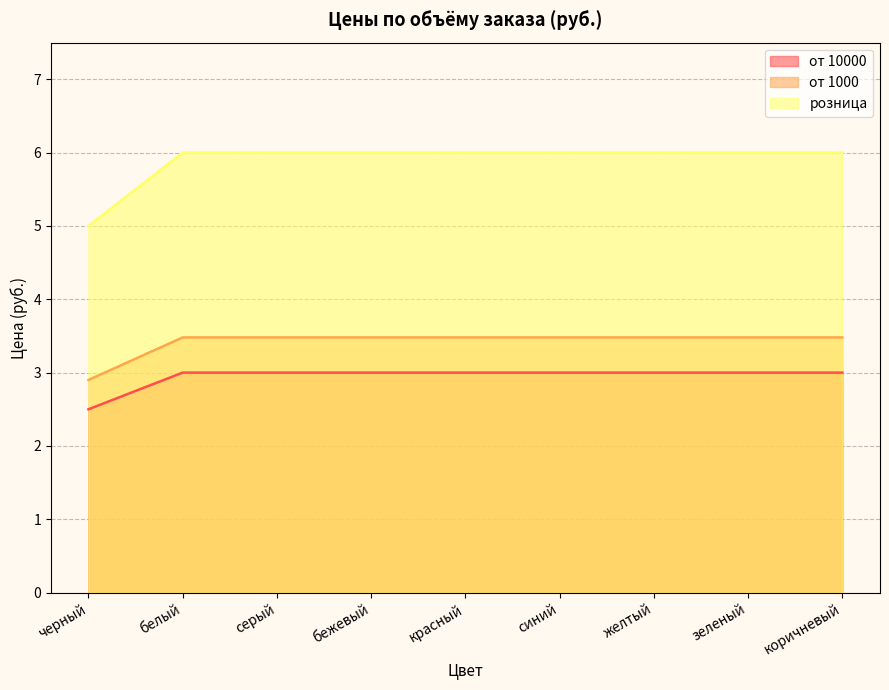

What is the value of the от 1000 point at the 6th from the left?

3.5